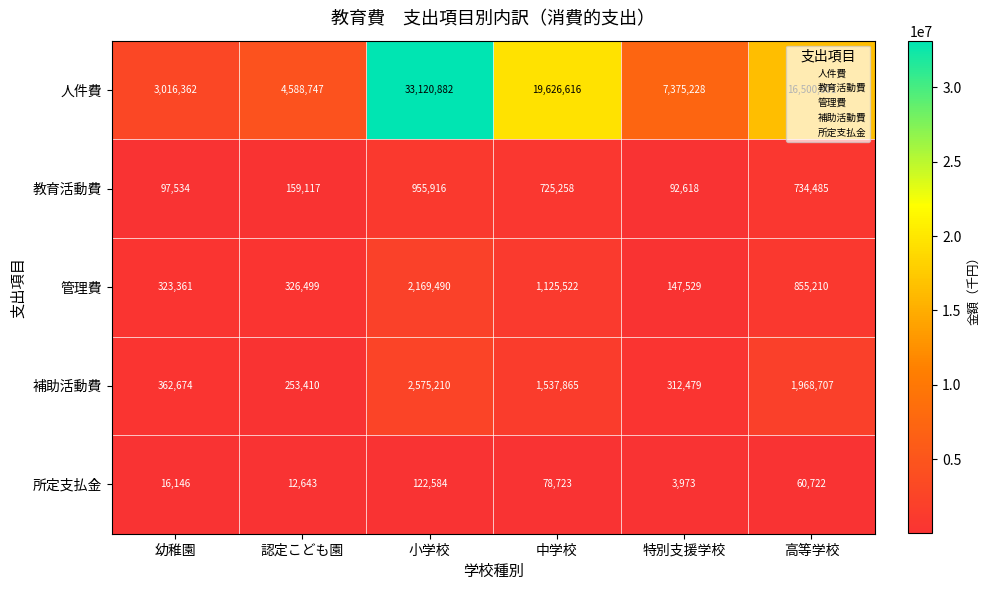

What is the minimum value shown in the chart?

3973